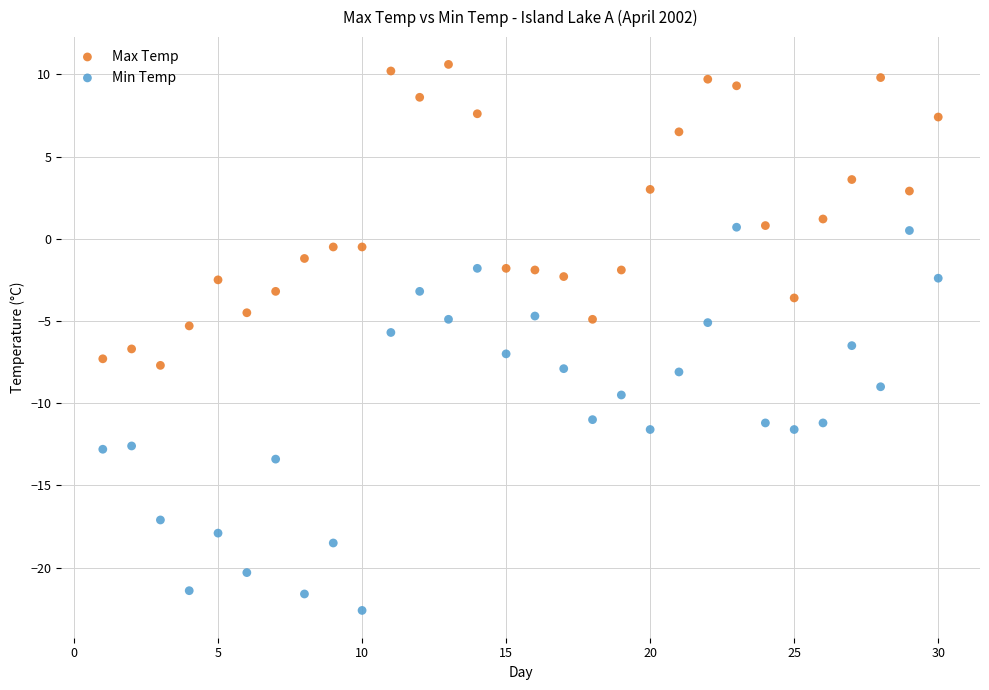

Which series contains the lowest Y value?

Min Temp